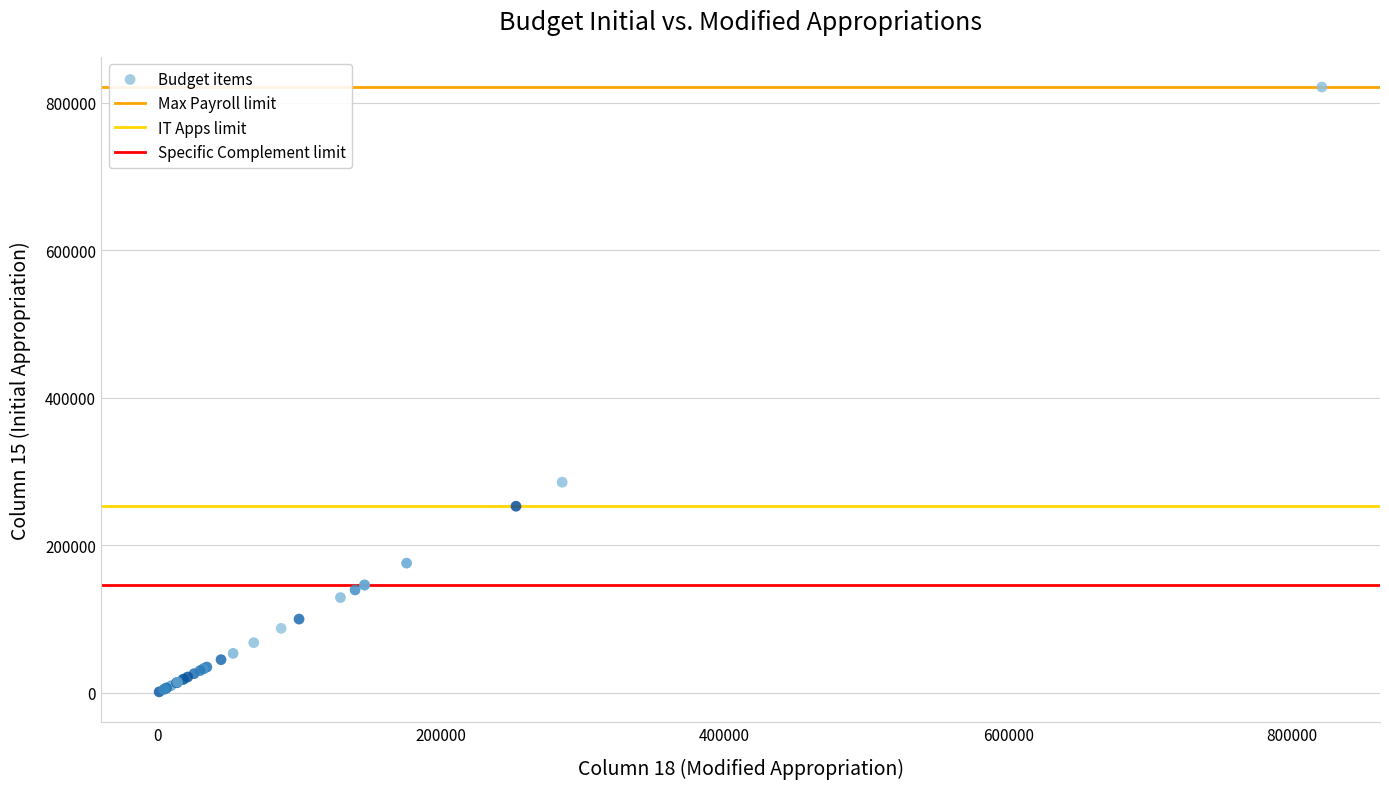

What Y value in the scatter plot is closest to 411189?

285460